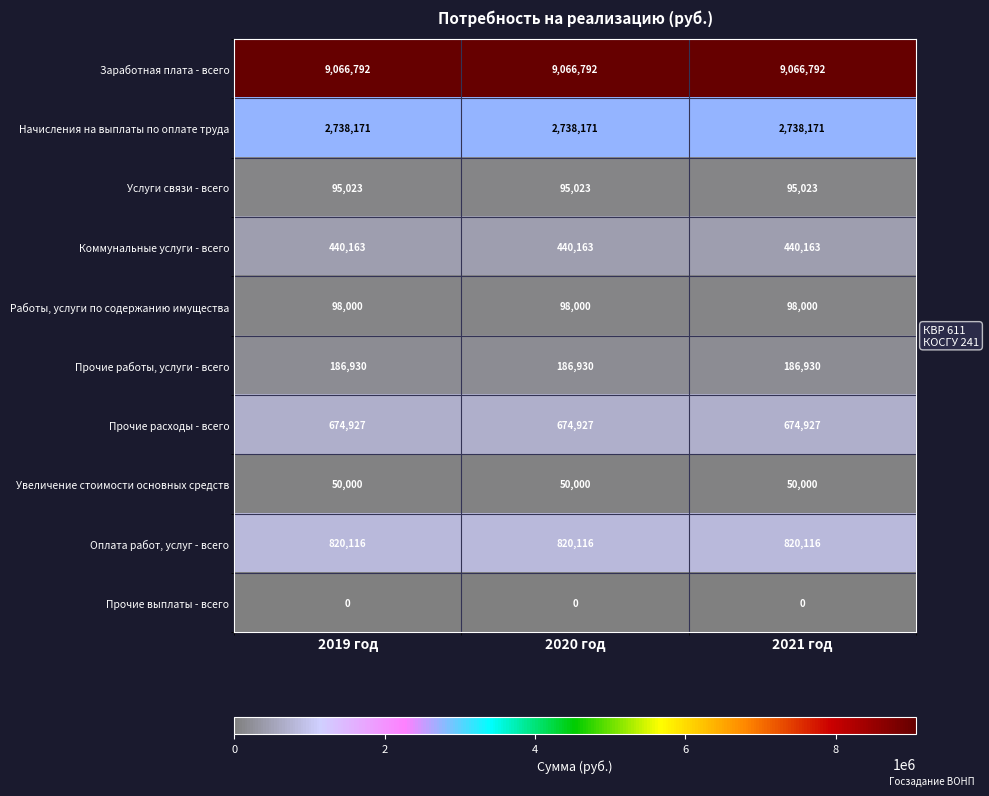

Rank the series at 2019 год from highest to lowest value.

Заработная плата - всего, Начисления на выплаты по оплате труда, Оплата работ, услуг - всего, Прочие расходы - всего, Коммунальные услуги - всего, Прочие работы, услуги - всего, Работы, услуги по содержанию имущества, Услуги связи - всего, Увеличение стоимости основных средств, Прочие выплаты - всего